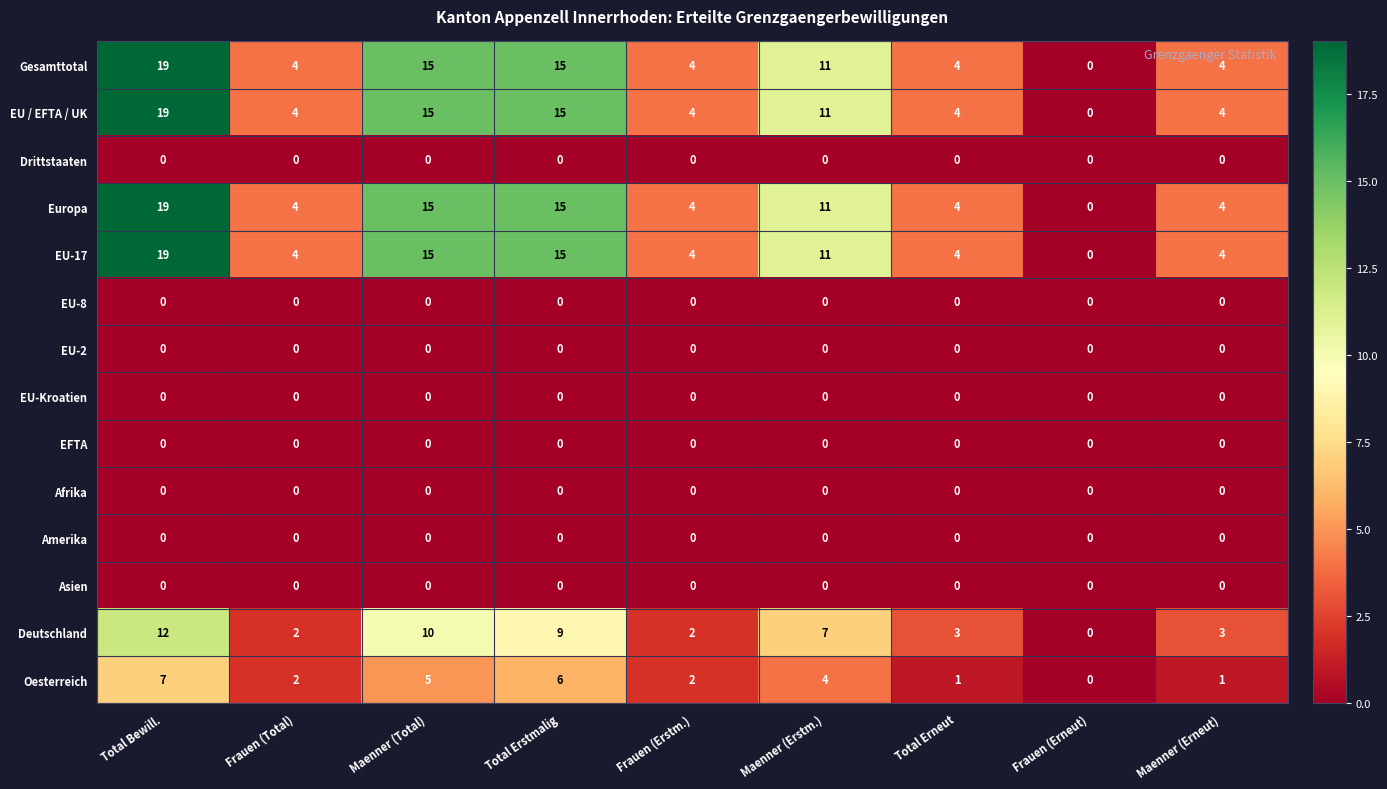

Where does the Oesterreich series first go above 2?

Total Bewill.